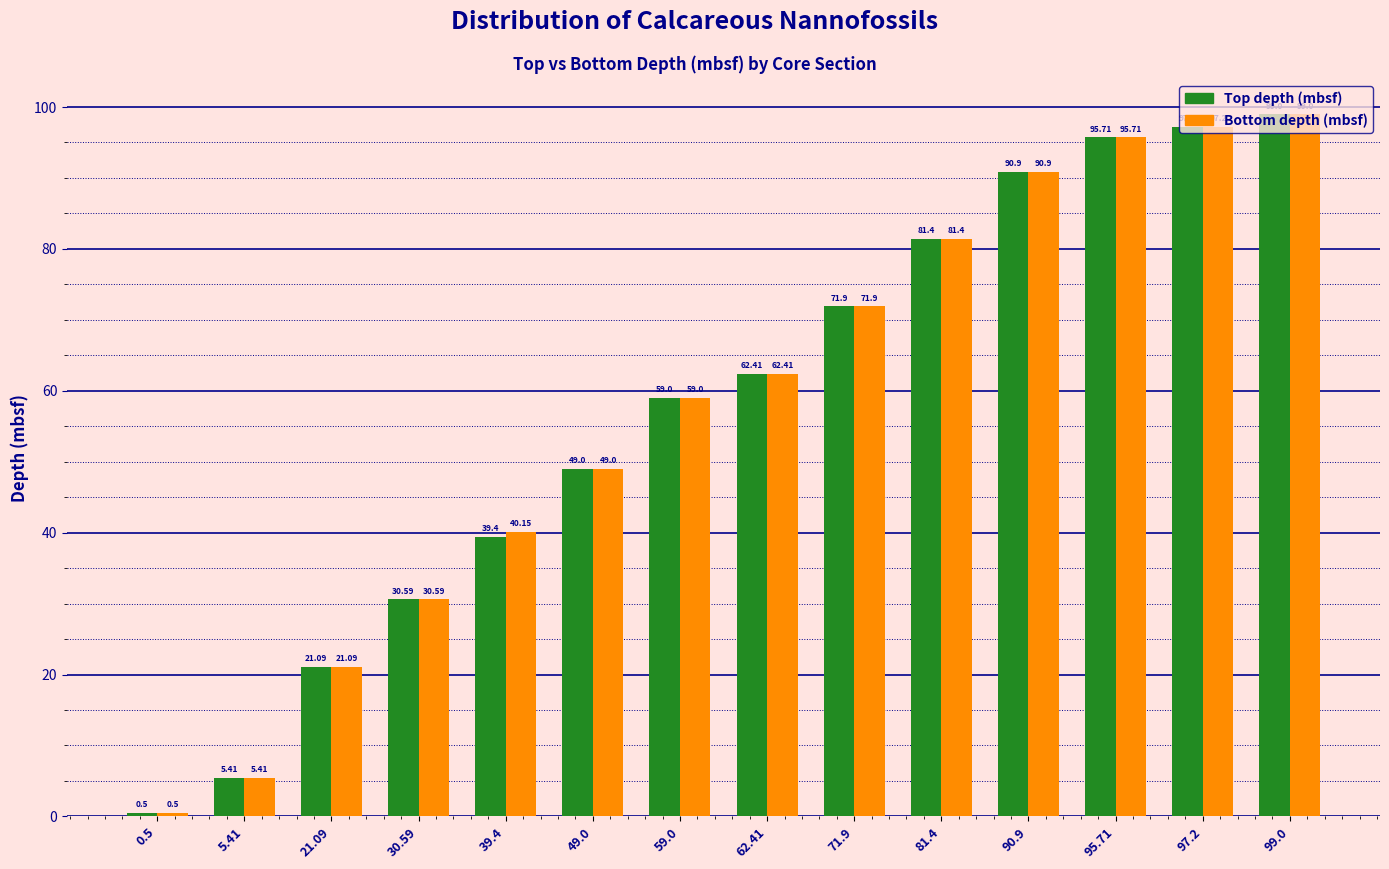

What is the sum of the Bottom depth (mbsf) values at 71.9 and 62.41?

134.3